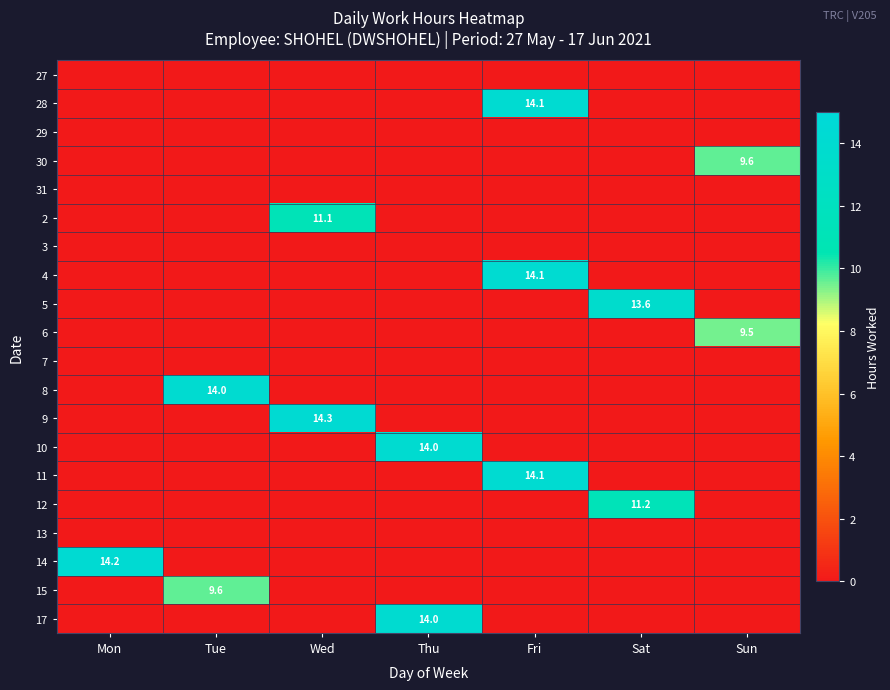

The value of 12 at Sat is 11.2. True or false?

True